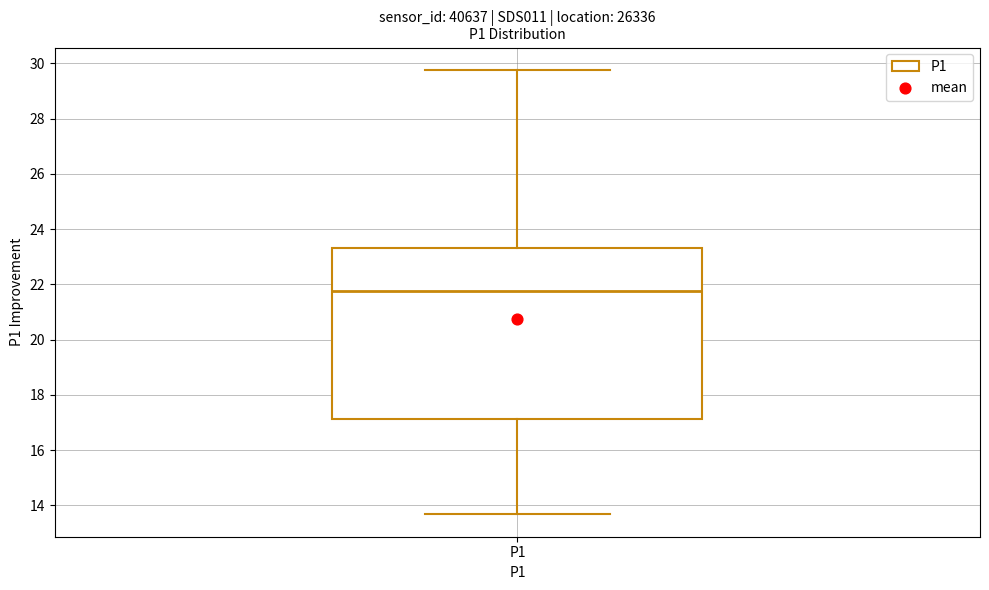

Read this box plot against the y-axis: the position of the median line, the range covered by the box, and the ends of both whiskers. The values are not printed on the chart, so give them approximately, as read against the axis.

median 21.8, box 17.2 to 23.4, whiskers 13.6 to 29.8